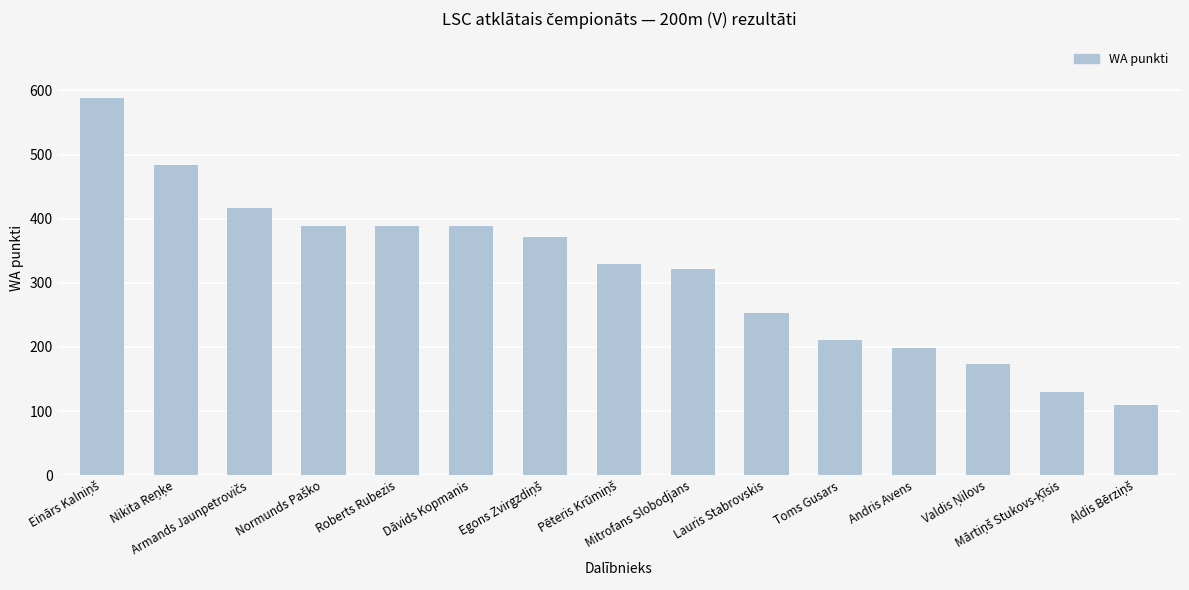

What is the value of the 6th bar from the left?

389